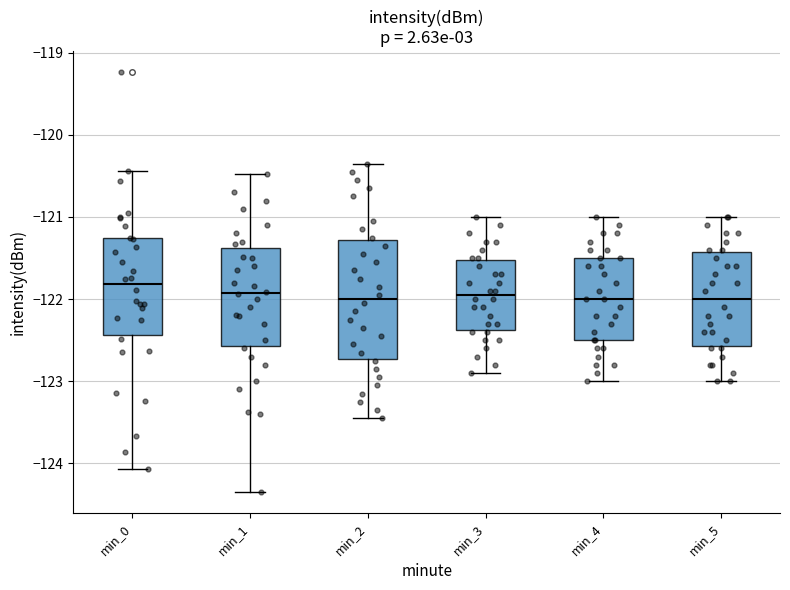

Where does the median line of the box for min_2 sit on the y-axis? The values are not printed on the chart, so give them approximately, as read against the axis.

-122.0